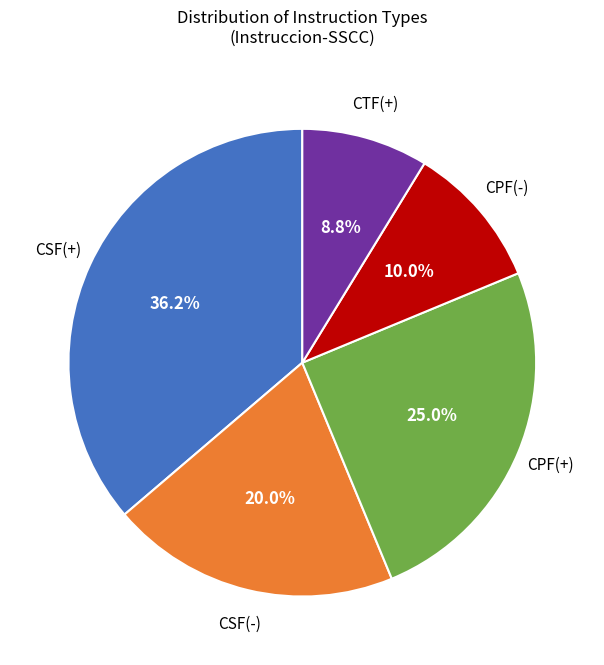

Is there a majority slice in this chart?

No